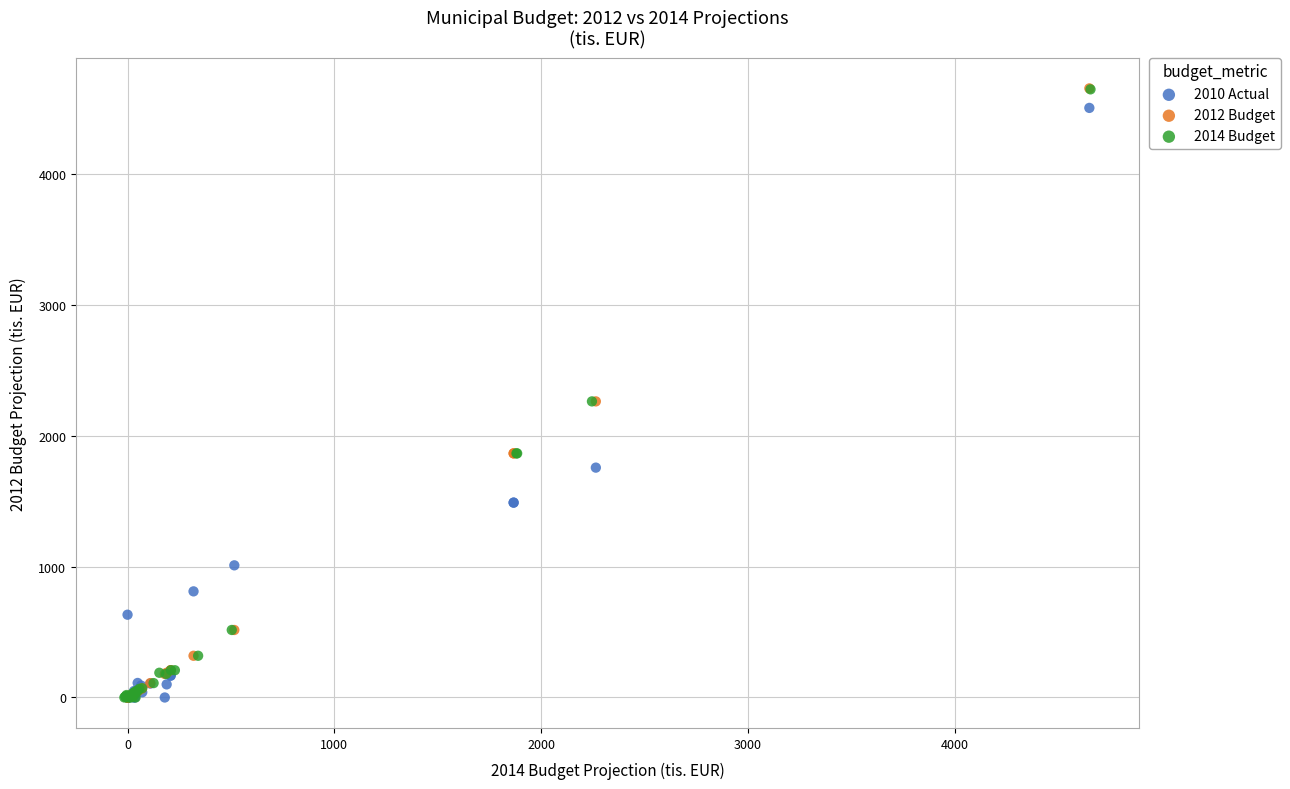

Which series has the largest Y range (max minus min)?

2012 Budget